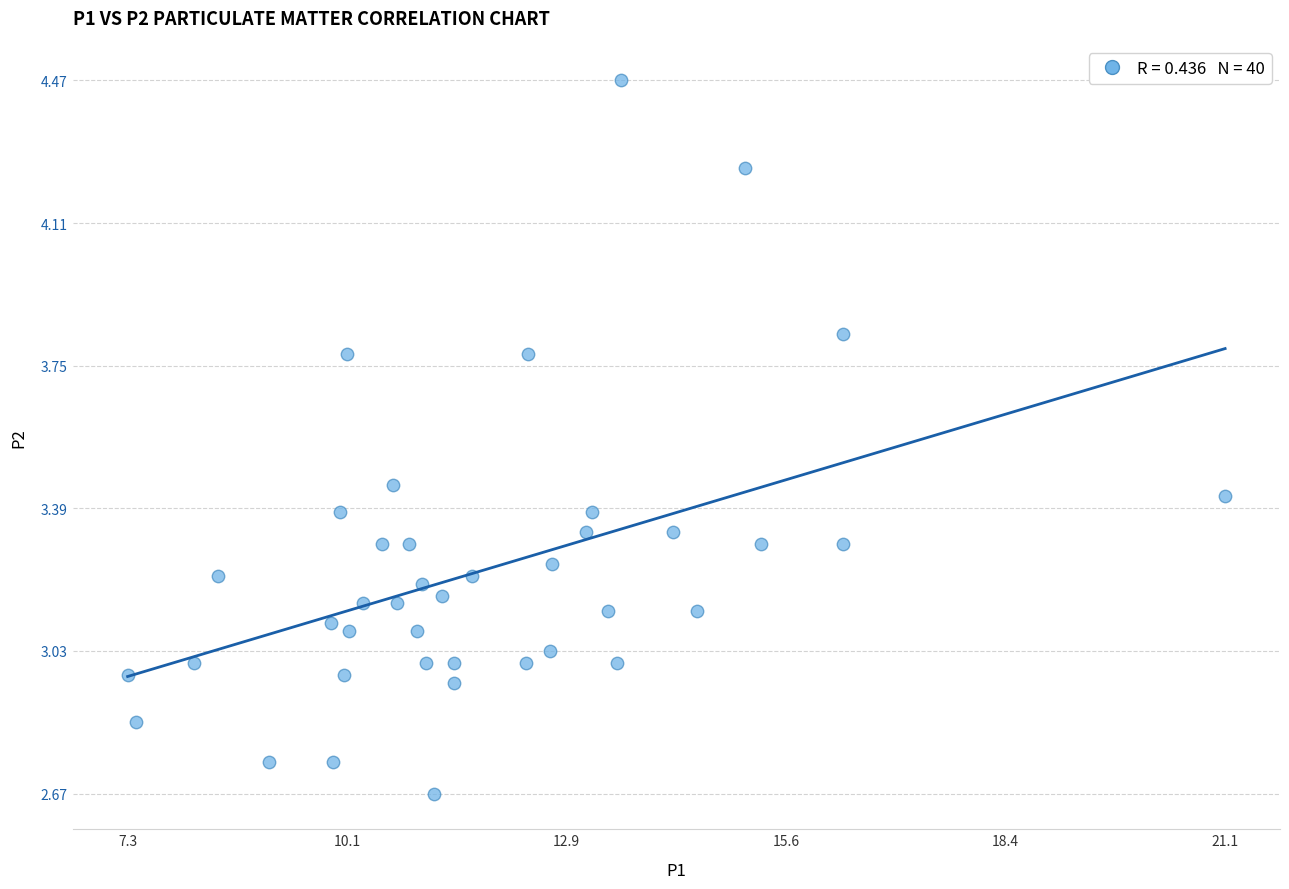

What is the range of X values (max minus min)?

13.8